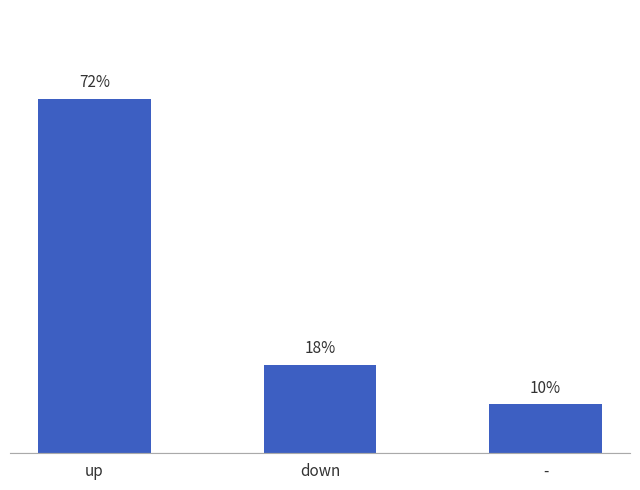

Which label corresponds to the largest value in the chart?

up